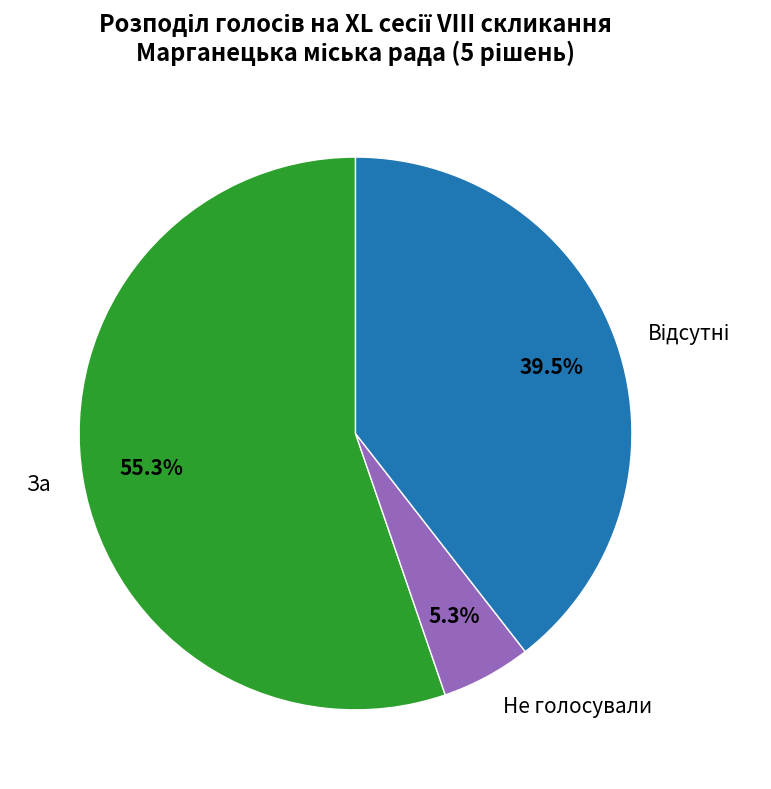

Which has a higher value, За or Не голосували?

За